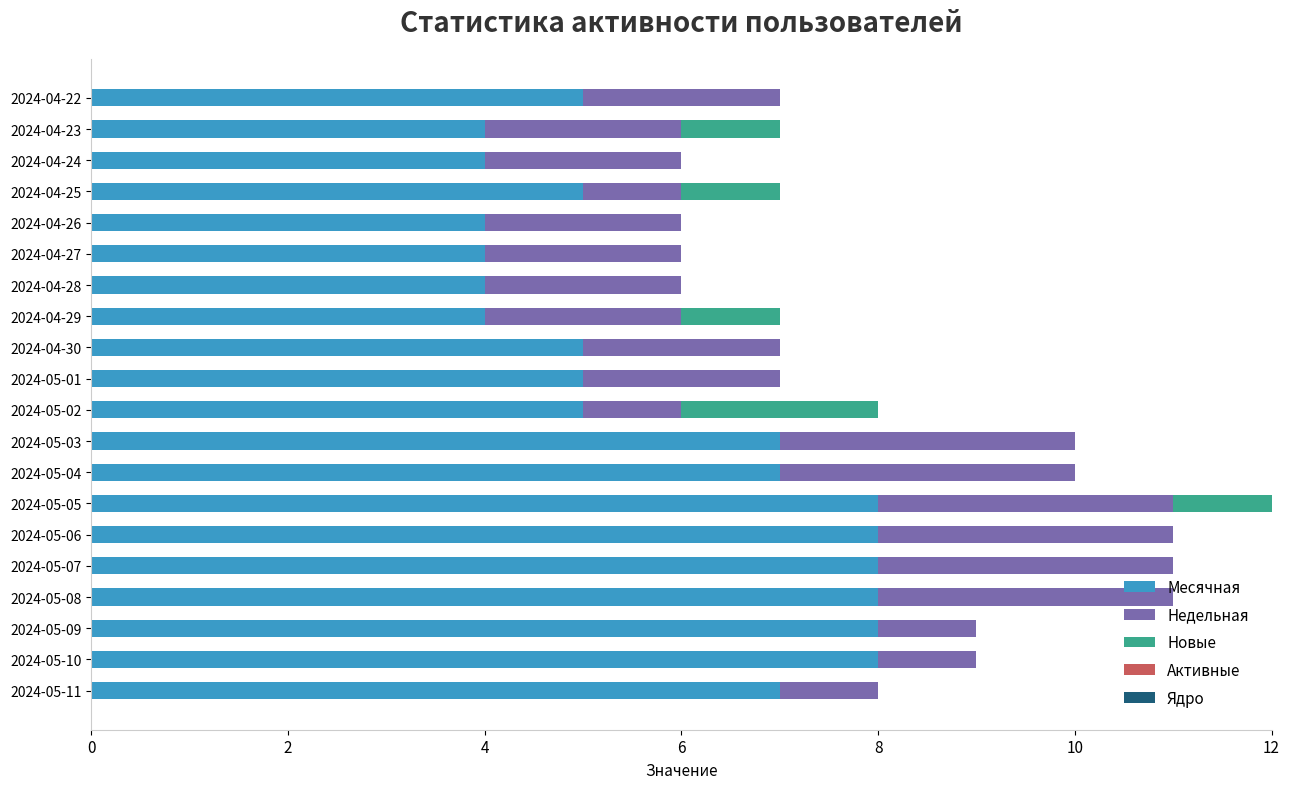

True or false: Месячная has a value of 7 at 2024-05-01.

False